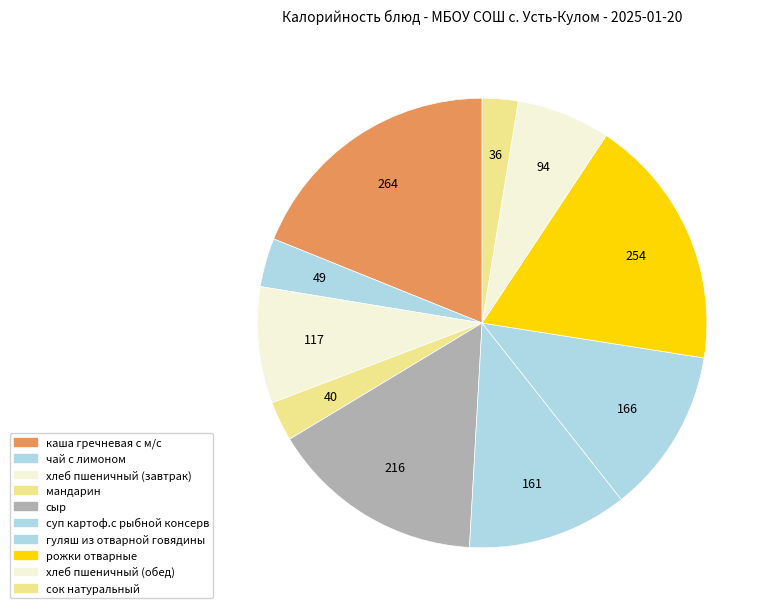

To the nearest percent, what is the difference between the largest and smallest slice percentages?

16%